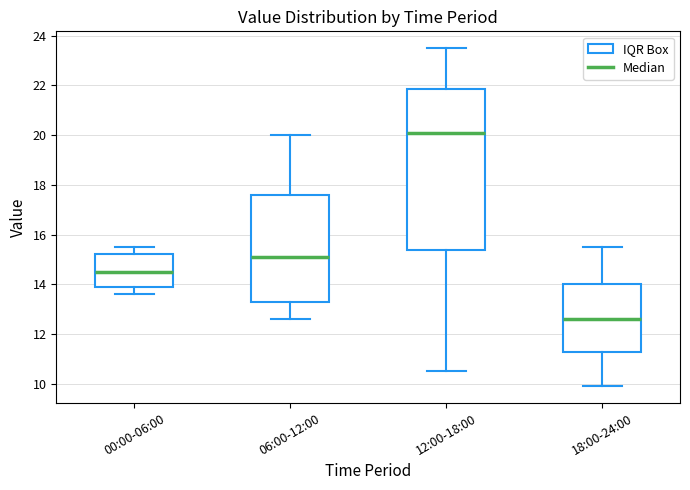

Comparing the boxes themselves (not the whiskers), which one is the tallest?

12:00-18:00